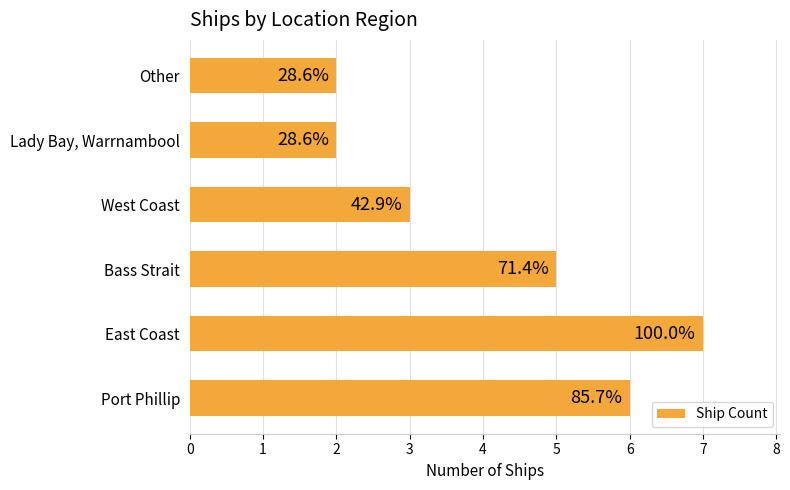

How many bars are there in total?

6